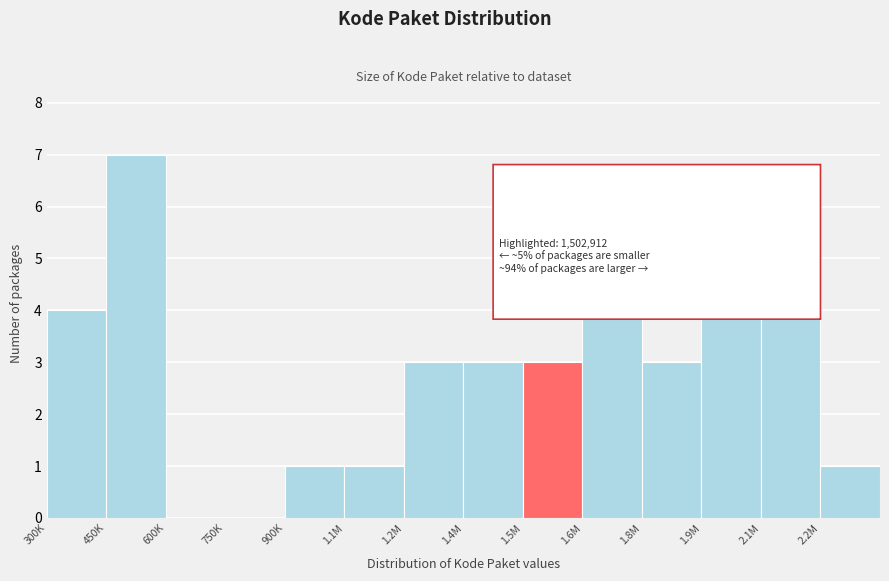

Reading right to left, list all the values displayed in this chart.

2.2M=1	2.1M=4	1.9M=6	1.8M=3	1.6M=4	1.5M=3	1.4M=3	1.2M=3	1.1M=1	900K=1	750K=0	600K=0	450K=7	300K=4